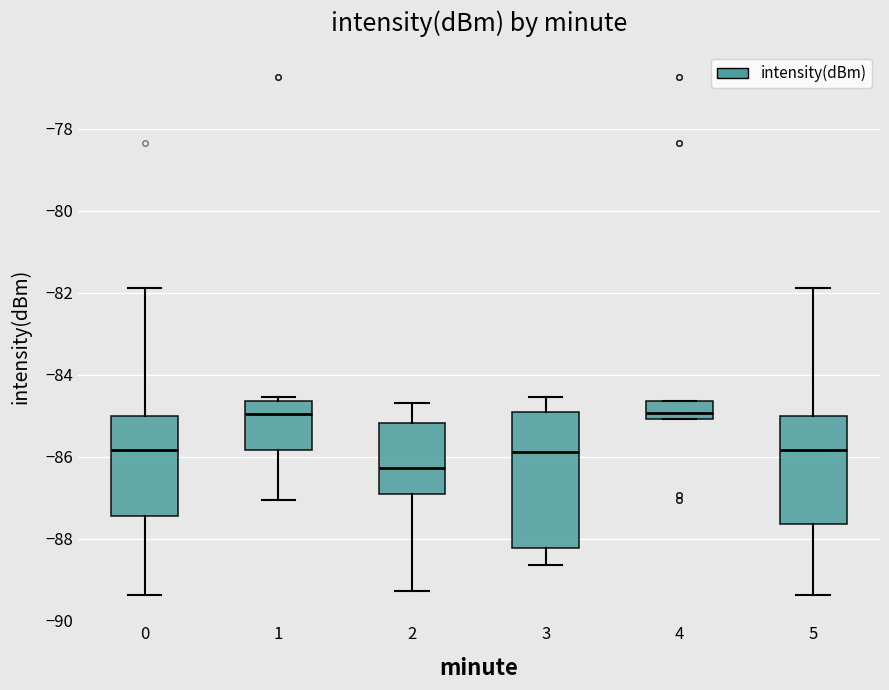

Reading left to right, transcribe this box plot: for each box, give where its median line is, the range the box spans, and where its two whiskers end, as read against the y-axis. The values are not printed on the chart, so give them approximately, as read against the axis.

0: median -85.8, box -87.4 to -85.0, whiskers -89.4 to -81.8
1: median -85.0, box -85.8 to -84.6, whiskers -87.0 to -84.6 (just above the box's upper edge)
2: median -86.2, box -86.8 to -85.2, whiskers -89.2 to -84.6
3: median -85.8, box -88.2 to -84.8, whiskers -88.6 to -84.6
4: median -85.0 (just above the box's lower edge), box -85.0 to -84.6, whiskers -85.0 to -84.6
5: median -85.8, box -87.6 to -85.0, whiskers -89.4 to -81.8